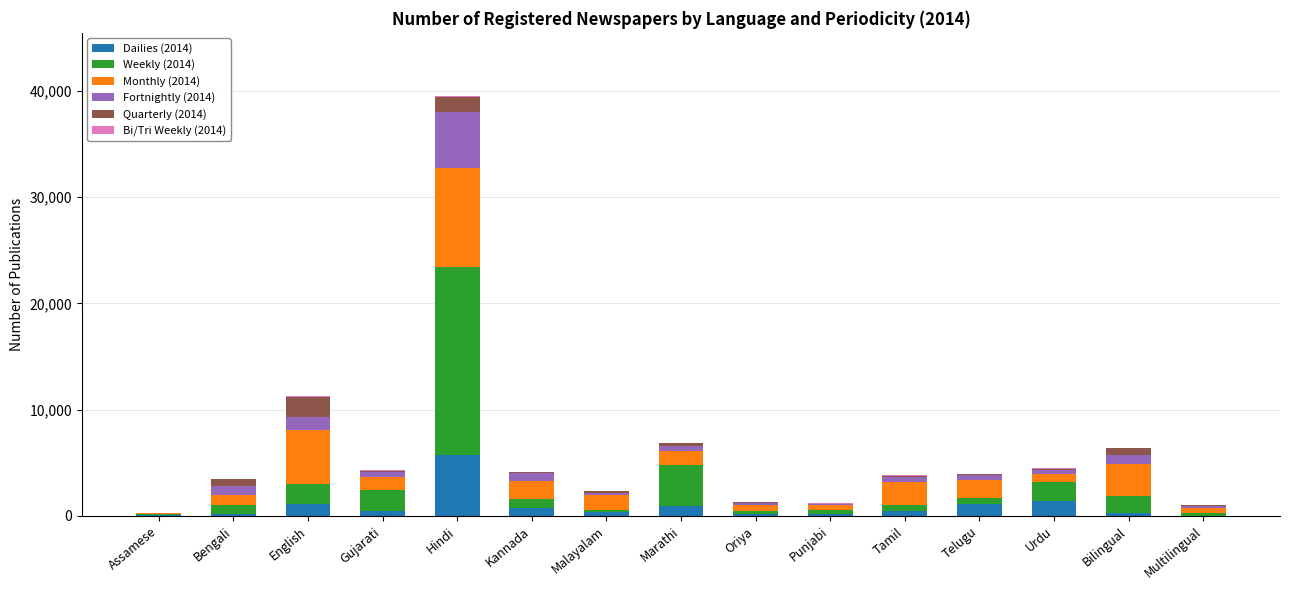

At which category is the sum across all series the highest?

Hindi